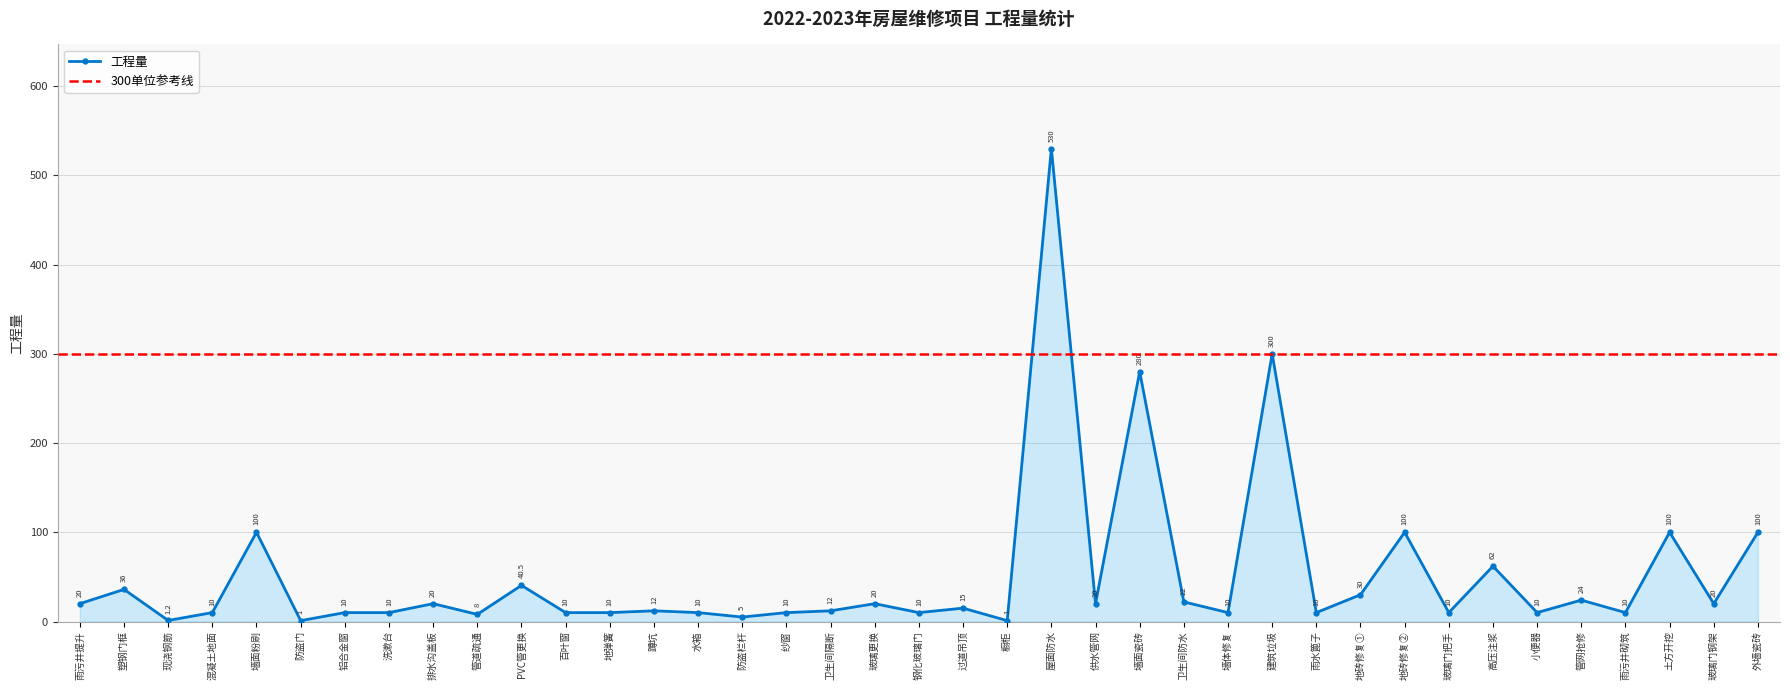

True or false: 工程量 has a value of 51.1 at 外墙瓷砖.

False